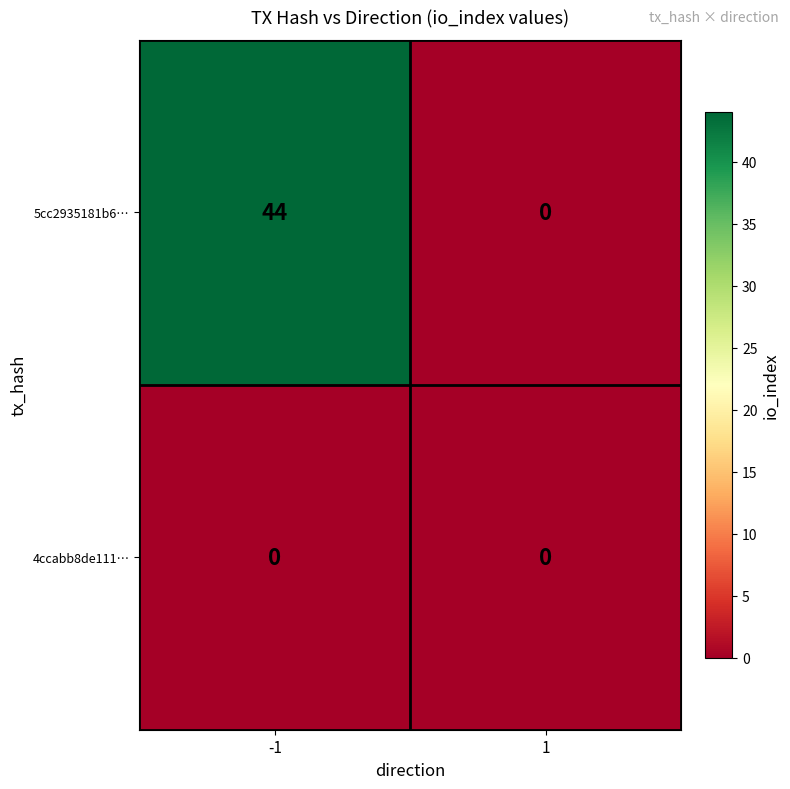

What is the difference between the highest and lowest values at -1?

44